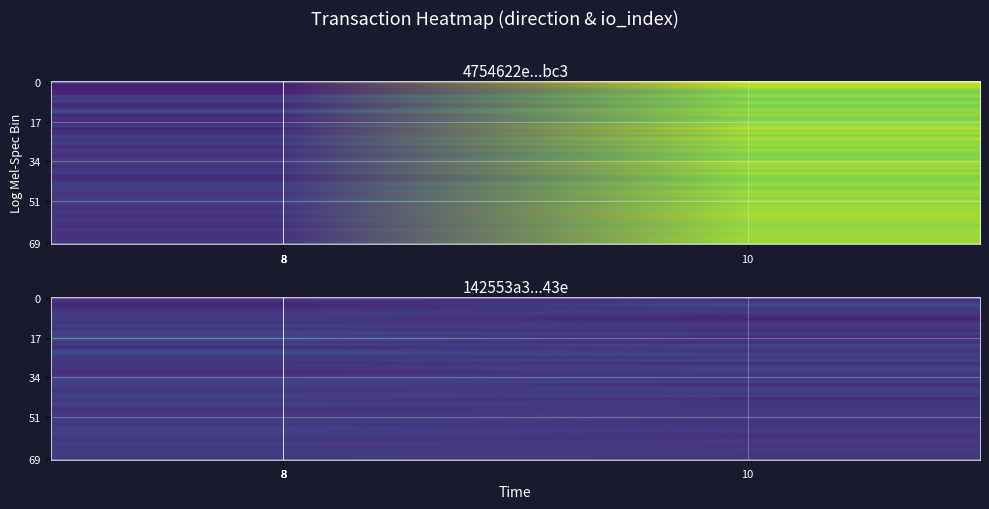

True or false: 4754622e341f7aa06055407672c1aab65237bc3 has a value of 132 at io_index.

False